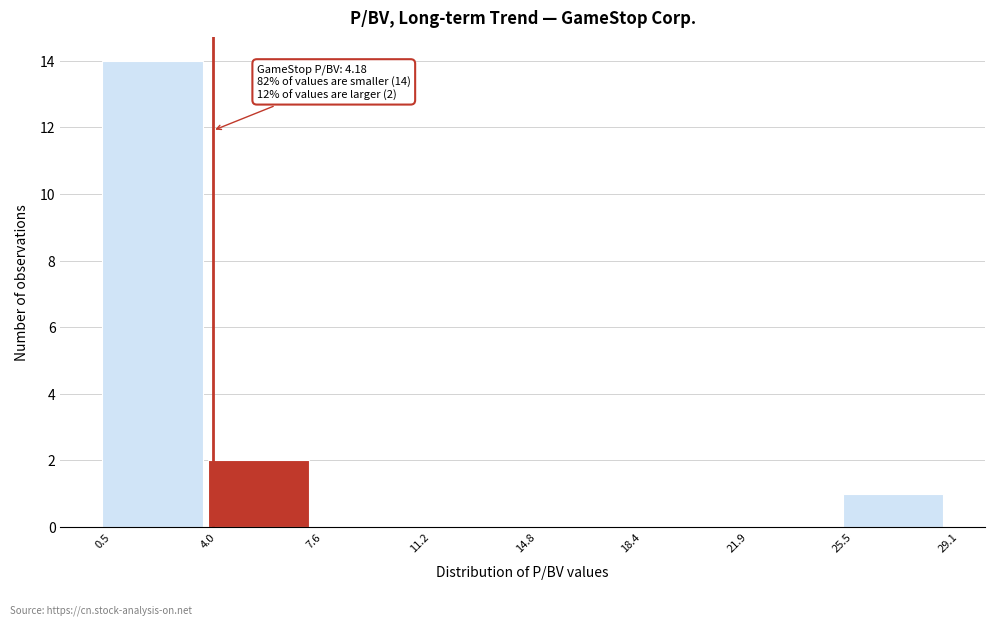

Over which range of the x-axis is the bar tallest?

0.5 to 4.0